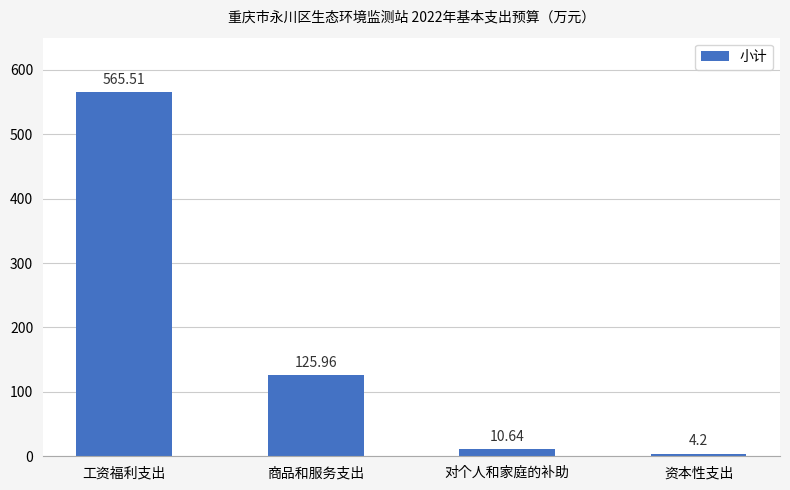

At which label does the data first exceed 125?

工资福利支出